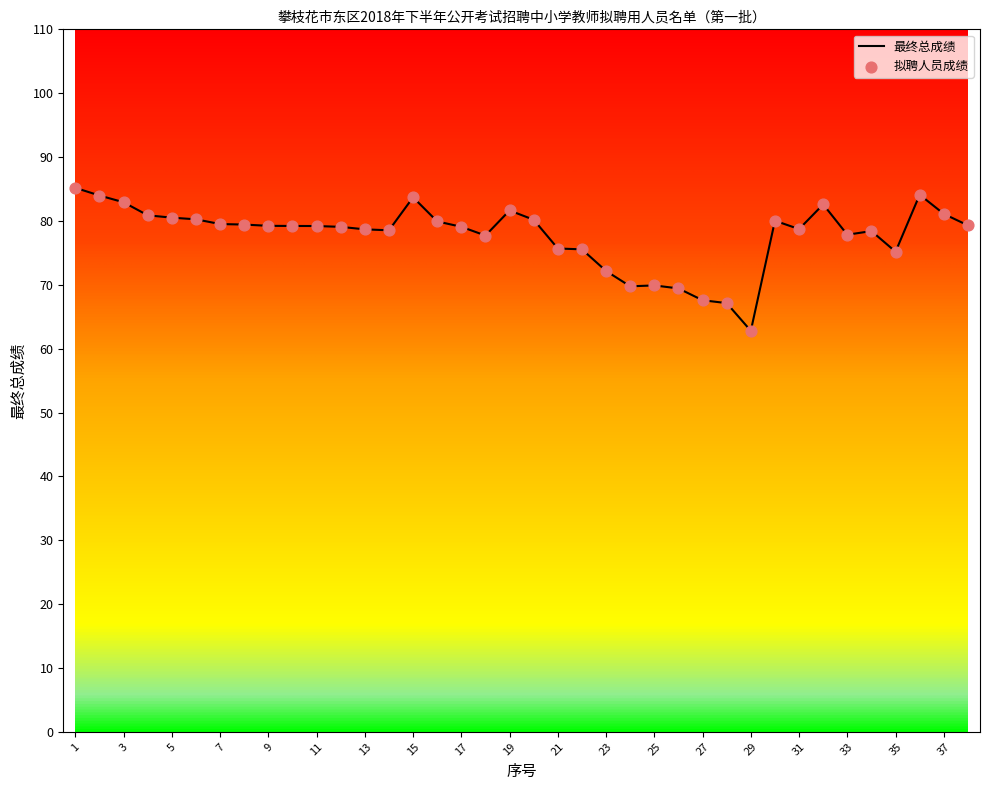

What is the maximum value shown in the chart?

85.2